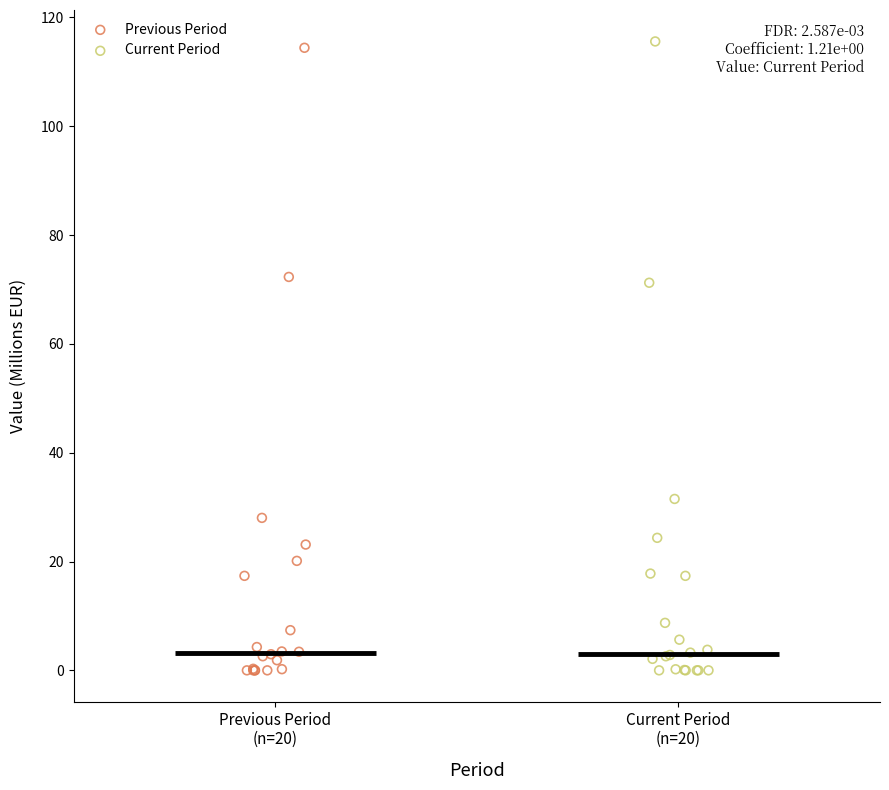

Which series has the largest Y range (max minus min)?

Current Period